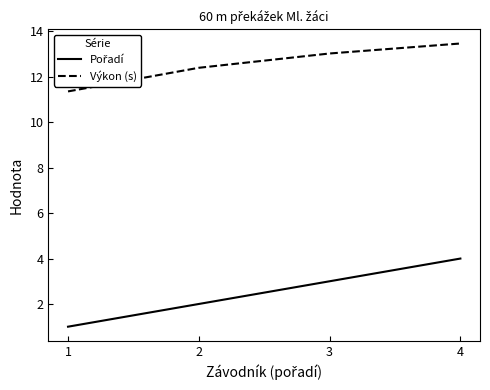

What is the minimum value for Výkon (s)?

11.4